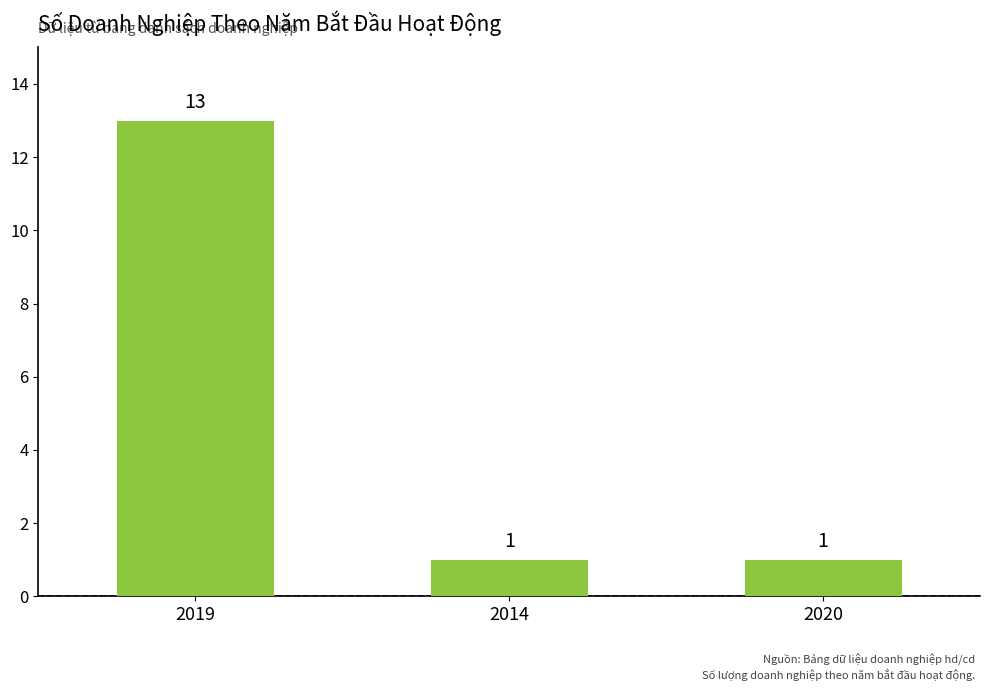

What is the maximum value shown in the chart?

13